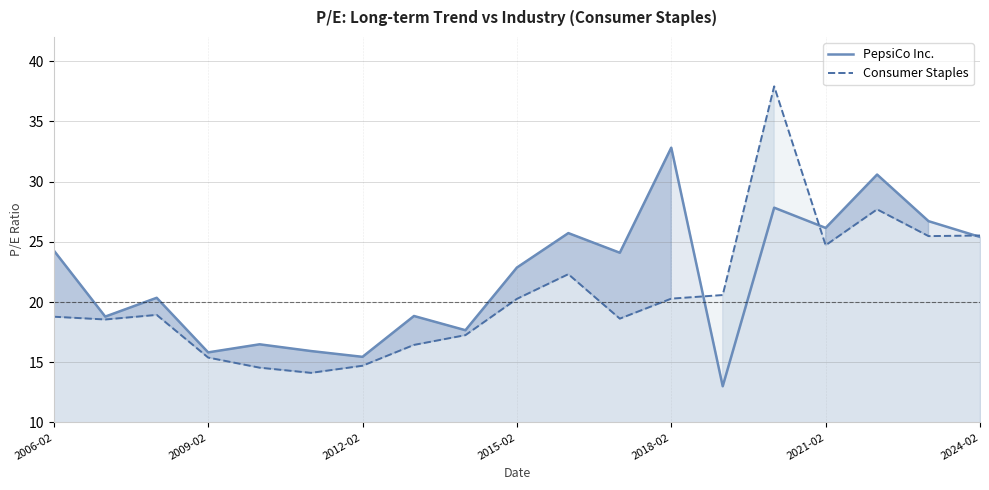

What is the difference between the maximum and second lowest values in the Consumer Staples series?

23.3